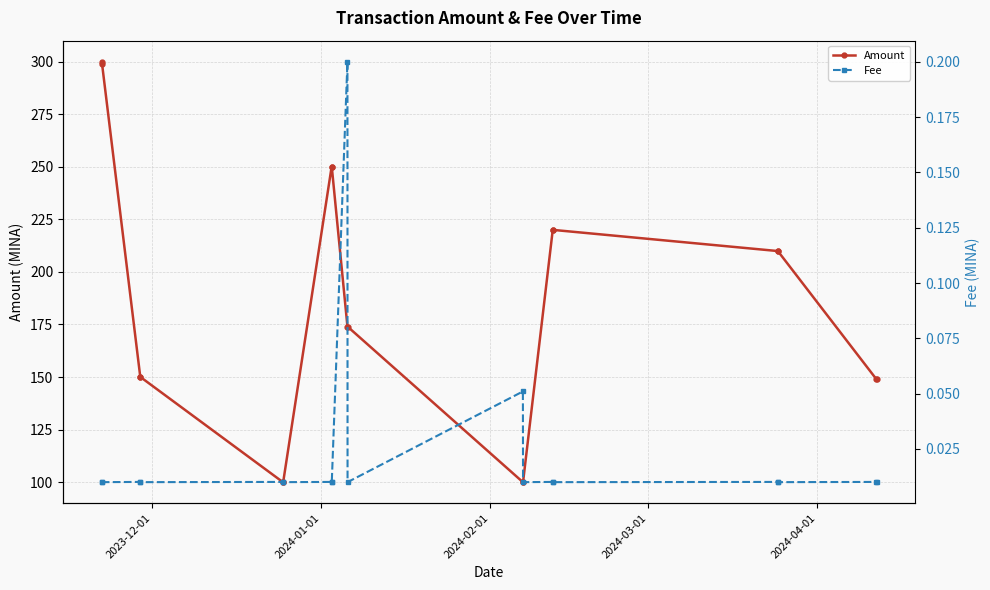

What is the lowest value of the Amount series?

100.0